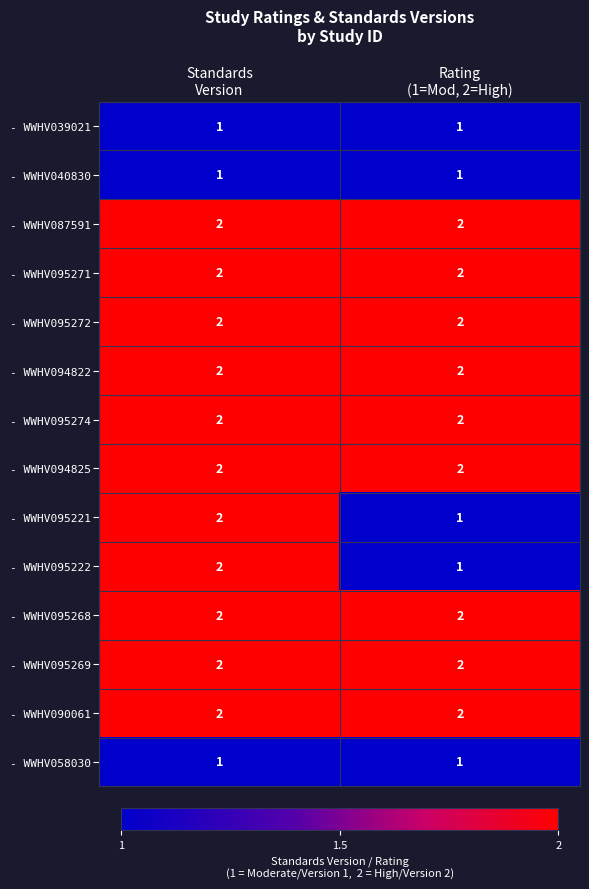

What is the sum of all - WWHV095221 values?

3